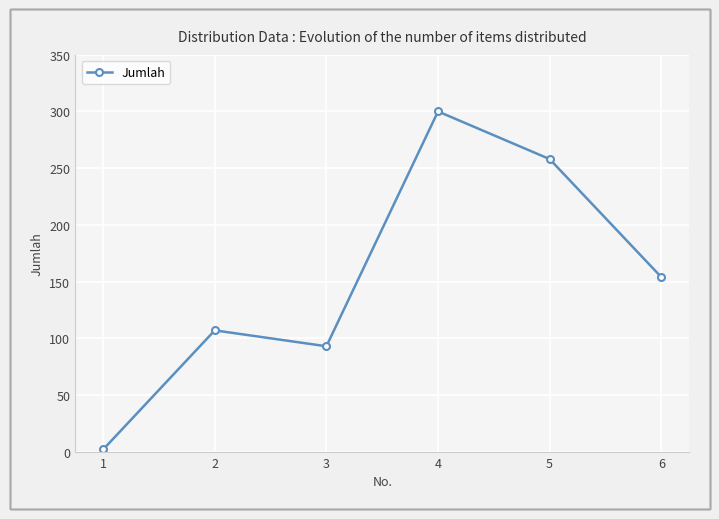

What is the change in value from 1 to 6?

+152